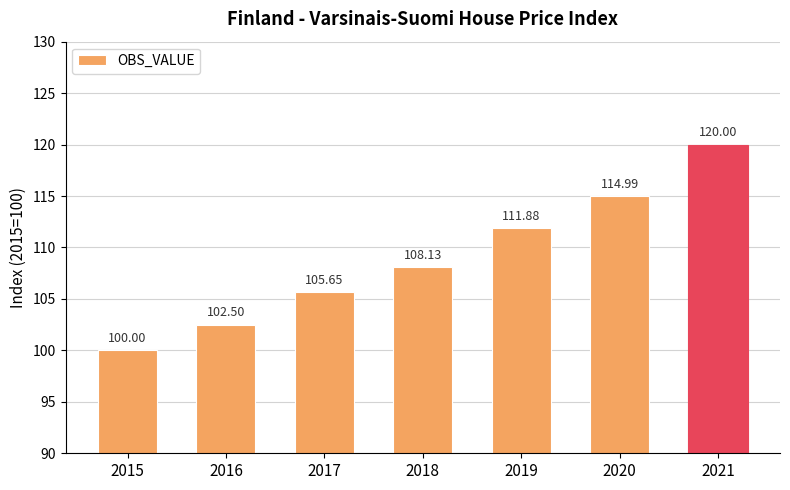

True or false: the data shows 105.7 at 2017.

True